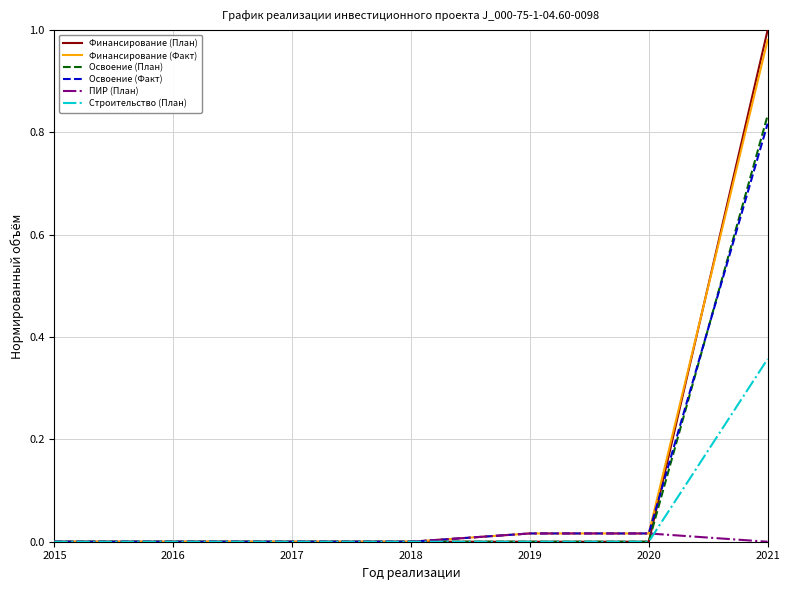

List the series in order of their peak value, highest first.

Финансирование (План), Финансирование (Факт), Освоение (План), Освоение (Факт), Строительство (План), ПИР (План)